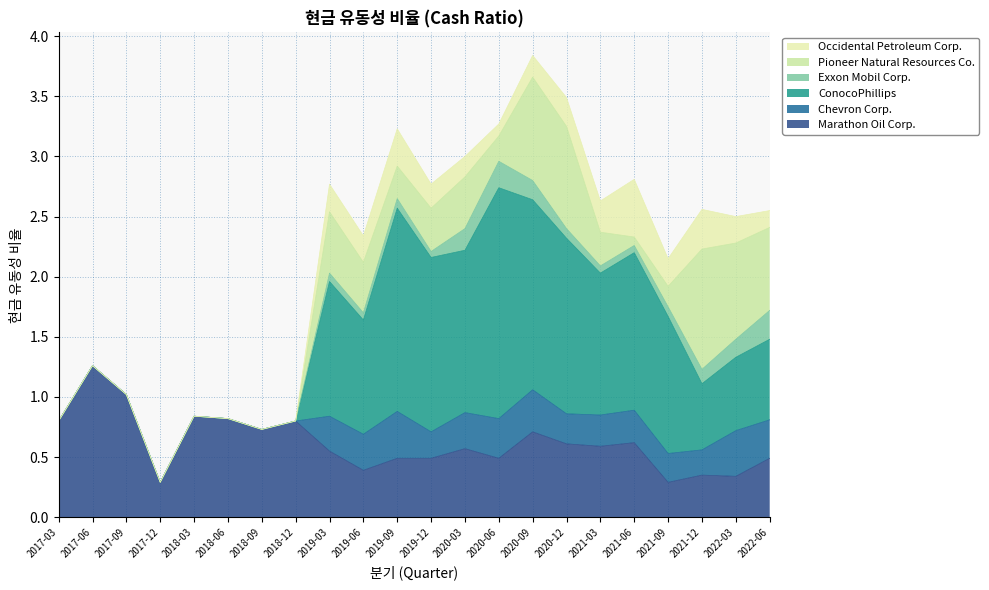

Reading left to right, extract all data points from this chart.

Marathon Oil Corp.: 0.8	1.3	1.0	0.3	0.8	0.8	0.7	0.8	0.6	0.4	0.5	0.5	0.6	0.5	0.7	0.6	0.6	0.6	0.3	0.3	0.3	0.5
Chevron Corp.: 0.0	0.0	0.0	0.0	0.0	0.0	0.0	0.0	0.3	0.3	0.4	0.2	0.3	0.3	0.3	0.2	0.3	0.3	0.2	0.2	0.4	0.3
ConocoPhillips: 0.0	0.0	0.0	0.0	0.0	0.0	0.0	0.0	1.1	0.9	1.7	1.4	1.4	1.9	1.6	1.5	1.2	1.3	1.1	0.6	0.6	0.7
Exxon Mobil Corp.: 0.0	0.0	0.0	0.0	0.0	0.0	0.0	0.0	0.1	0.1	0.1	0.1	0.2	0.2	0.2	0.1	0.1	0.1	0.1	0.1	0.1	0.2
Pioneer Natural Resources Co.: 0.0	0.0	0.0	0.0	0.0	0.0	0.0	0.0	0.5	0.4	0.3	0.4	0.4	0.2	0.9	0.8	0.3	0.1	0.2	1.0	0.8	0.7
Occidental Petroleum Corp.: 0.0	0.0	0.0	0.0	0.0	0.0	0.0	0.0	0.2	0.2	0.3	0.2	0.2	0.1	0.2	0.2	0.3	0.5	0.2	0.3	0.2	0.1